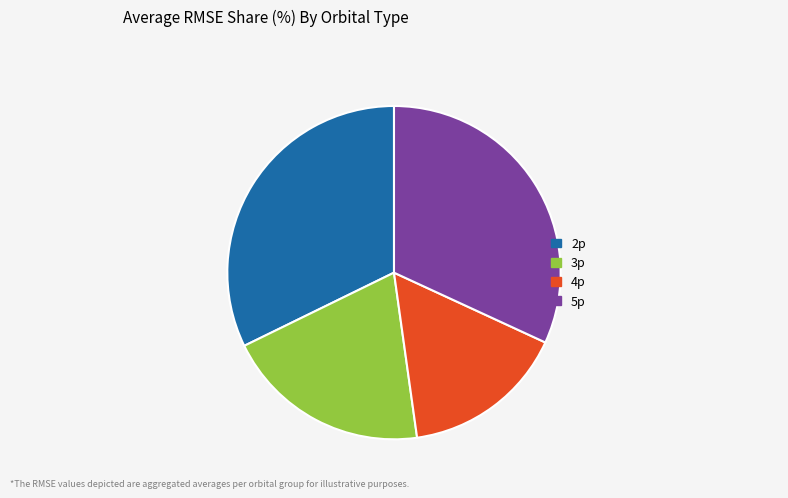

Is there any slice that represents more than half of the pie?

No